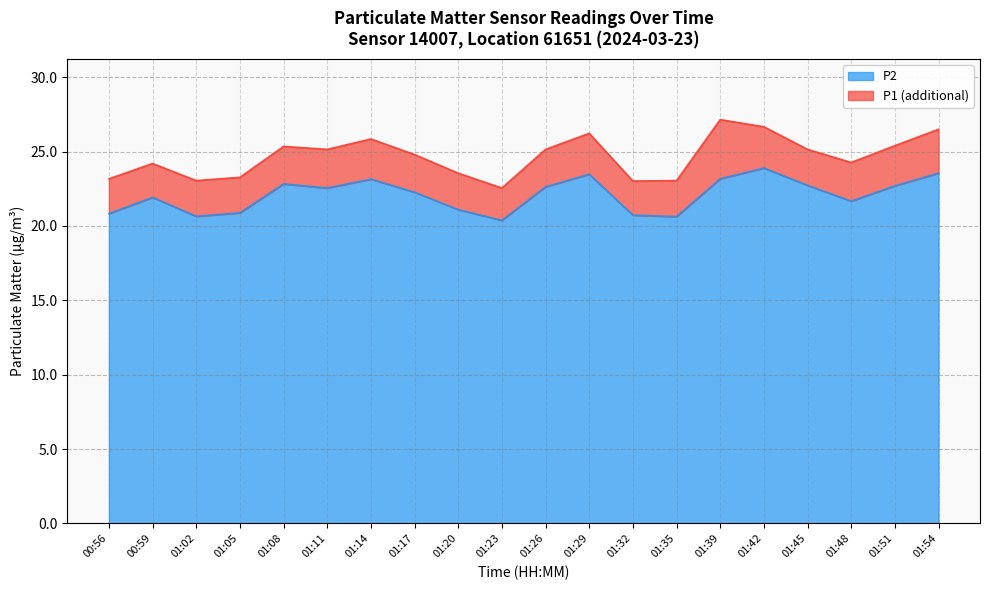

At which label does P2 reach its minimum?

01:23